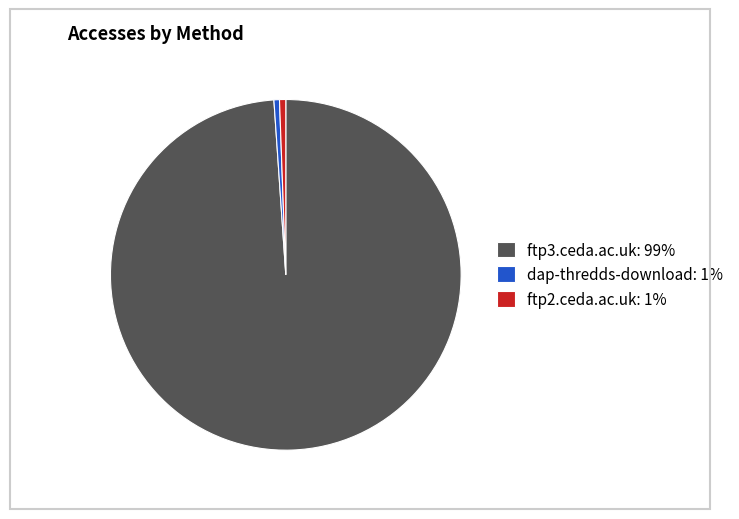

Combined, do dap-thredds-download and ftp2.ceda.ac.uk account for over 50%?

No